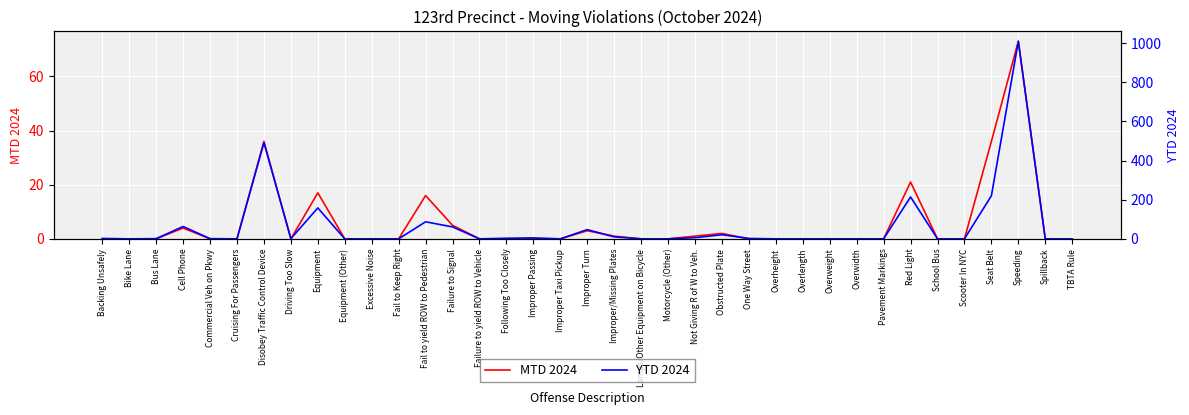

The value of YTD 2024 at Obstructed Plate is 21. True or false?

True